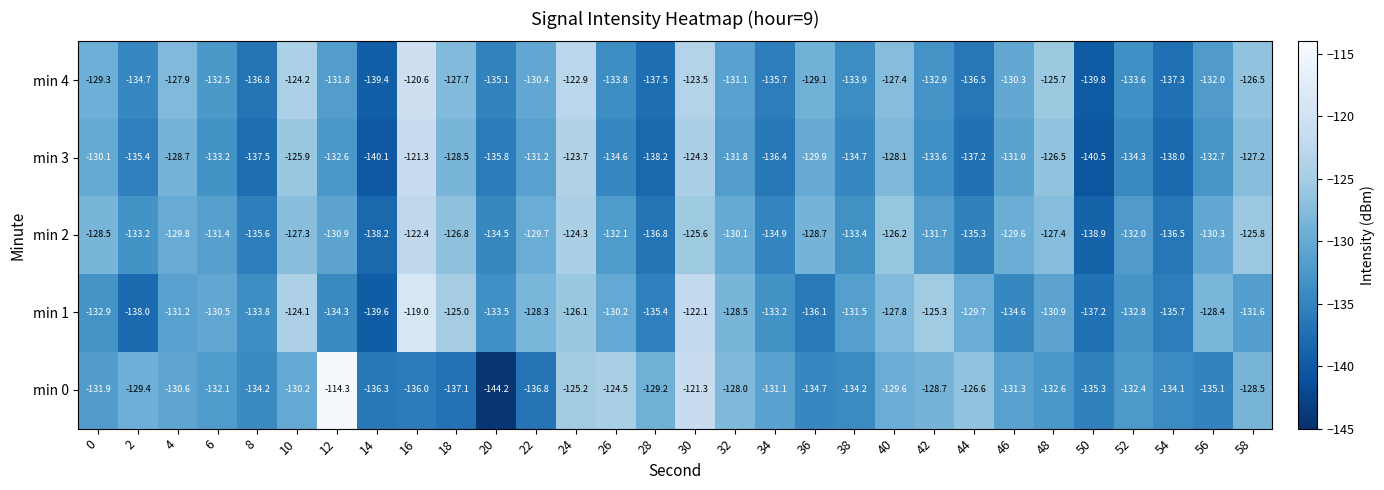

What is the maximum value for min 1?

-119.0